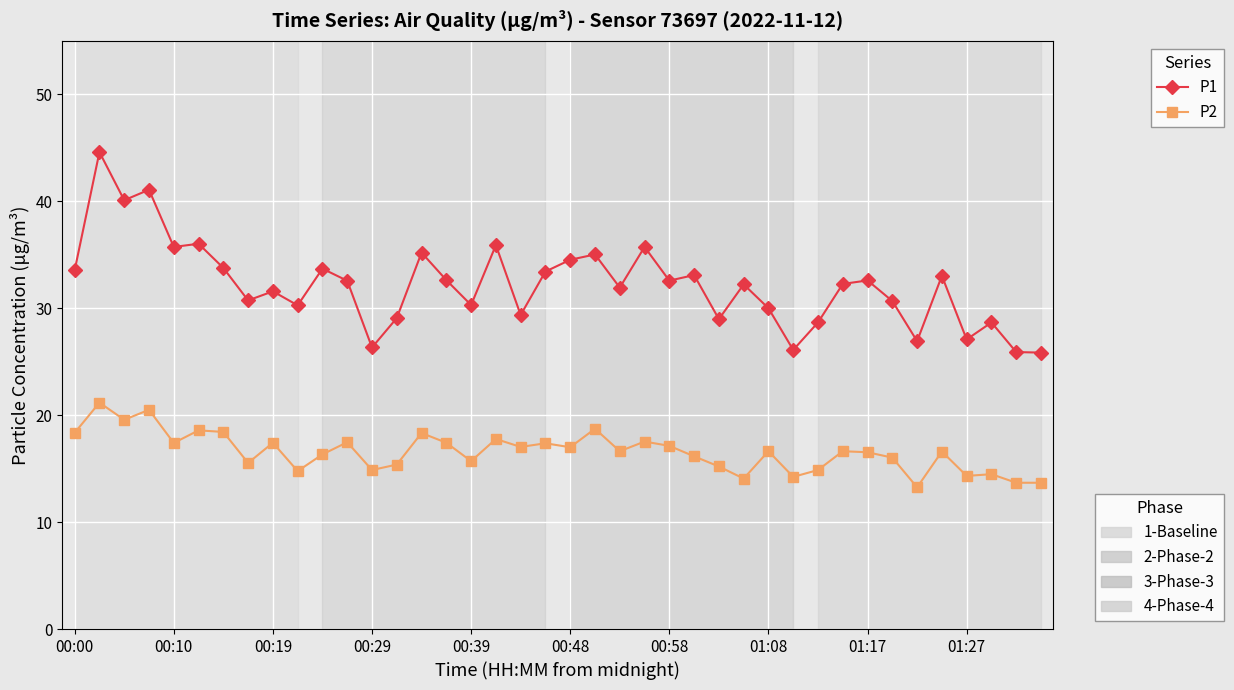

What is the maximum value shown in the chart?

44.6